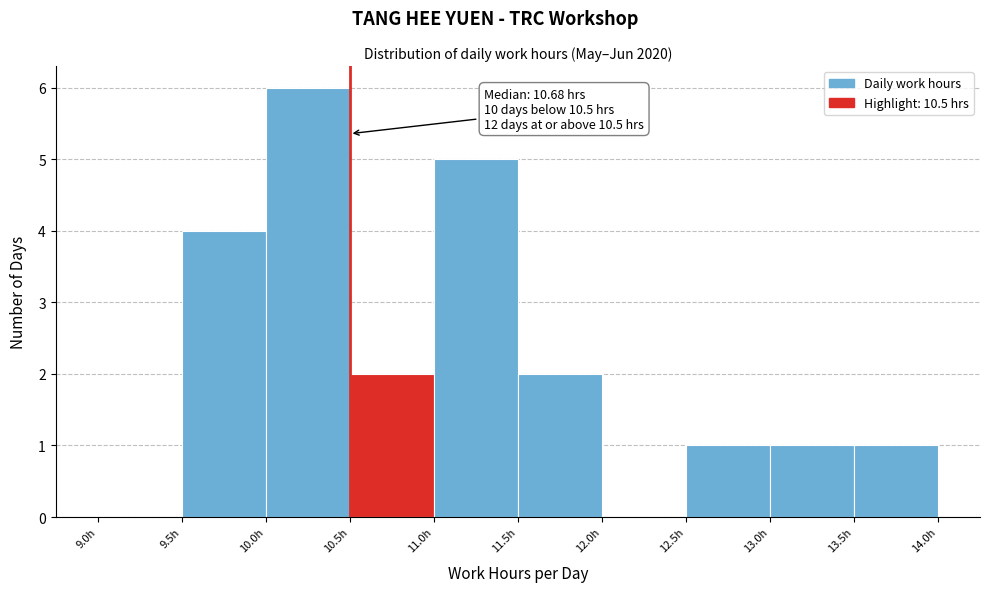

Which range on the x-axis has the tallest bar?

10.0 to 10.5